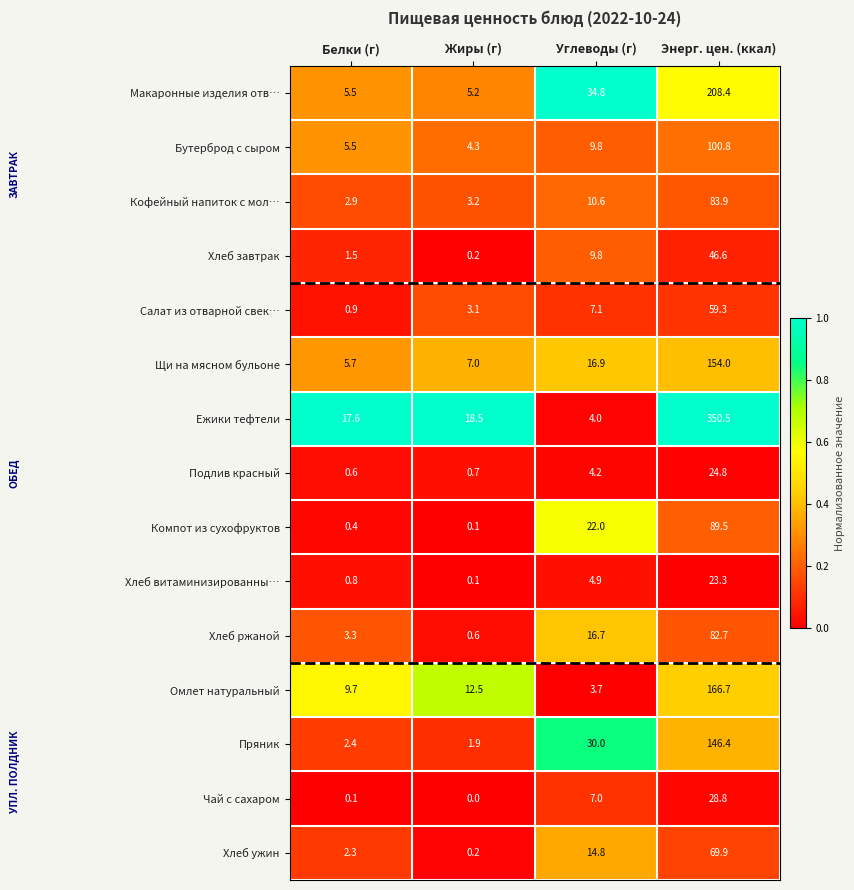

Which series has the largest range (max minus min)?

Ежики тефтели